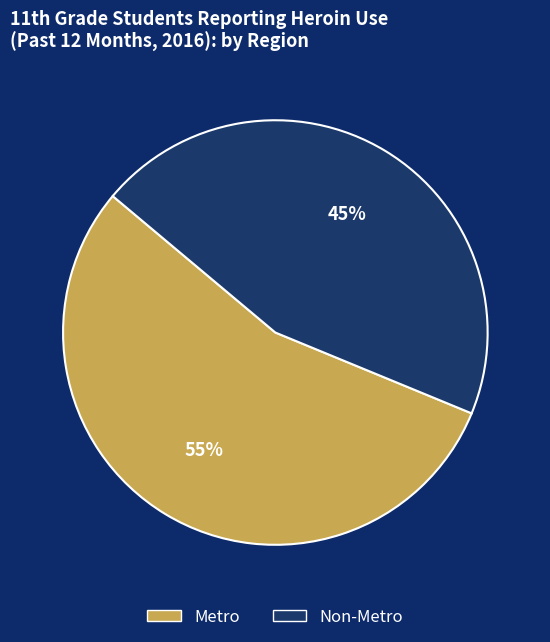

The Non-Metro slice represents 38% of the pie. True or false?

False